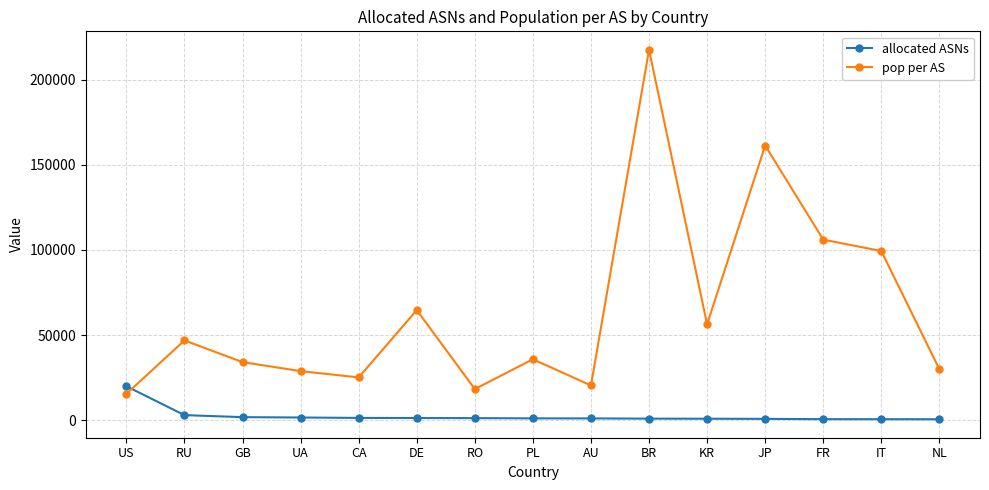

What is the total value across all series at PL?

36862